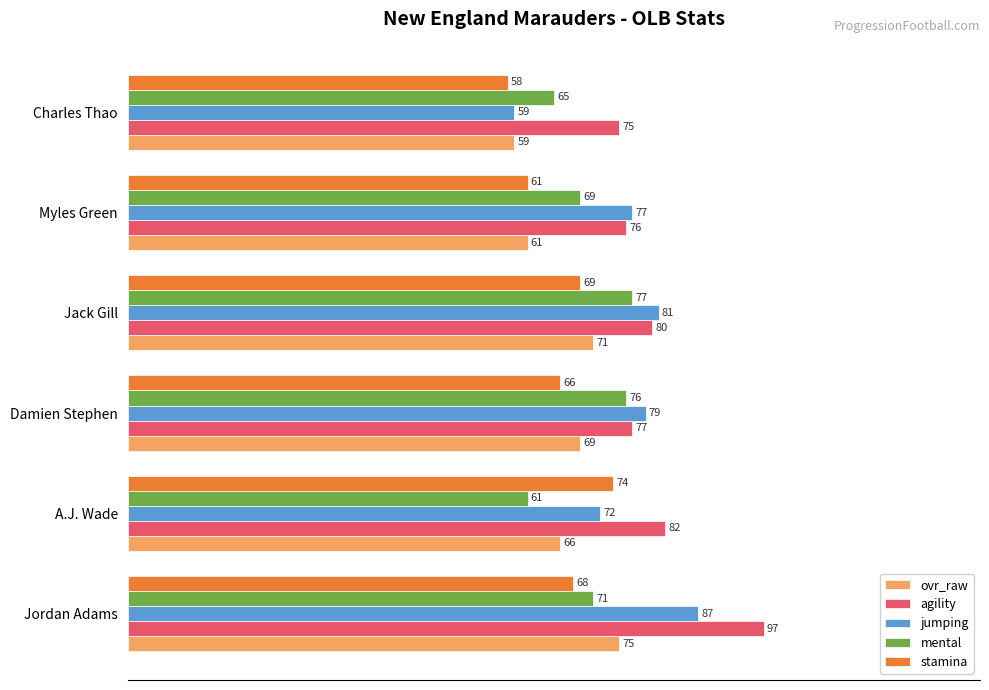

List the labels in order of agility value, smallest first.

Charles Thao, Myles Green, Damien Stephen, Jack Gill, A.J. Wade, Jordan Adams